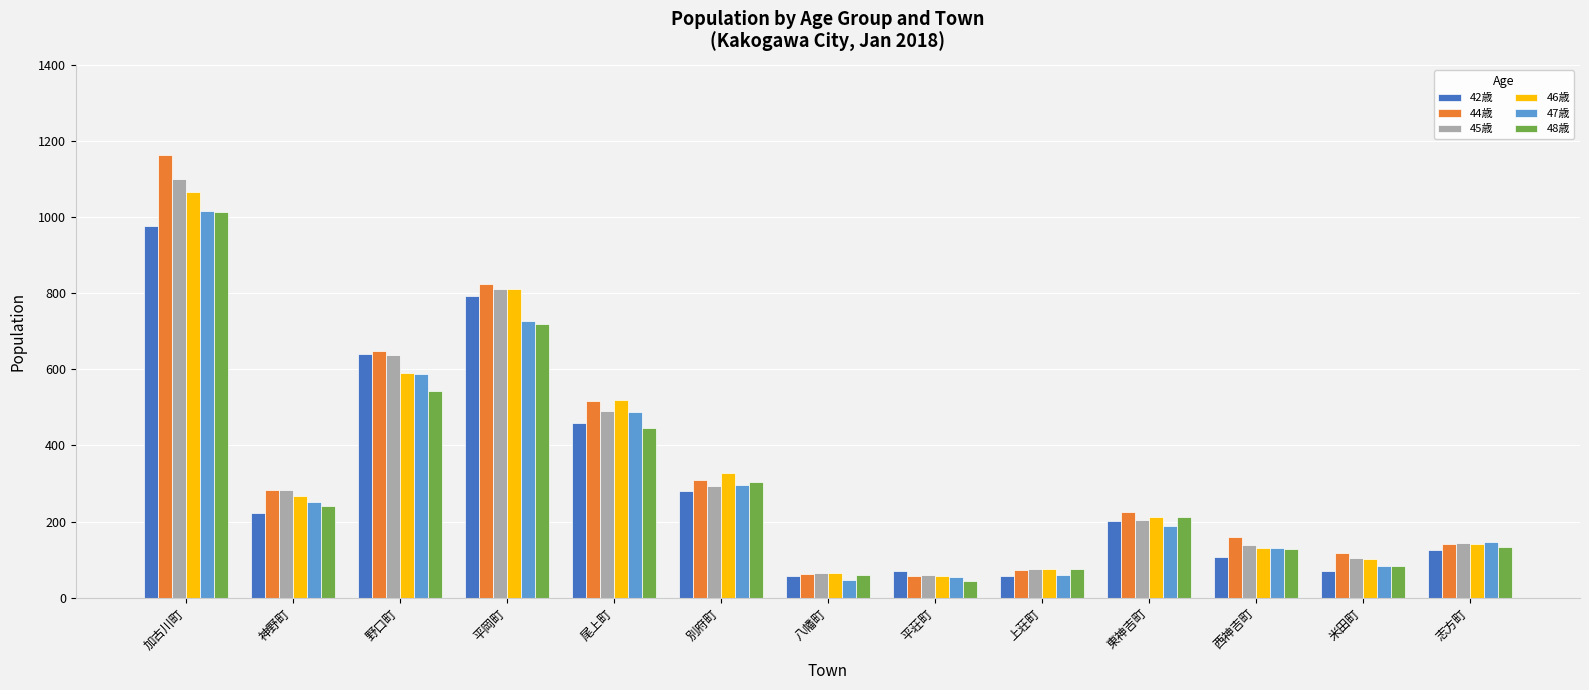

What is the minimum value shown in the chart?

43